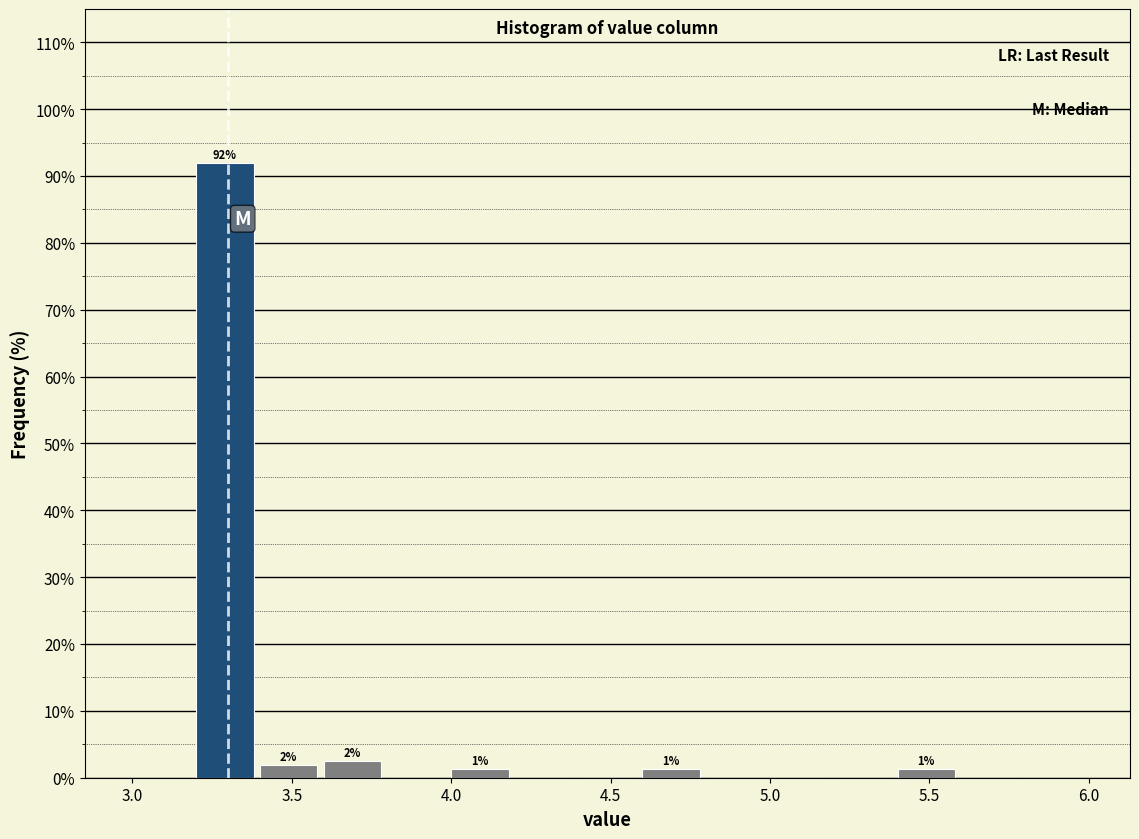

Which range on the x-axis has the tallest bar?

3.2 to 3.4